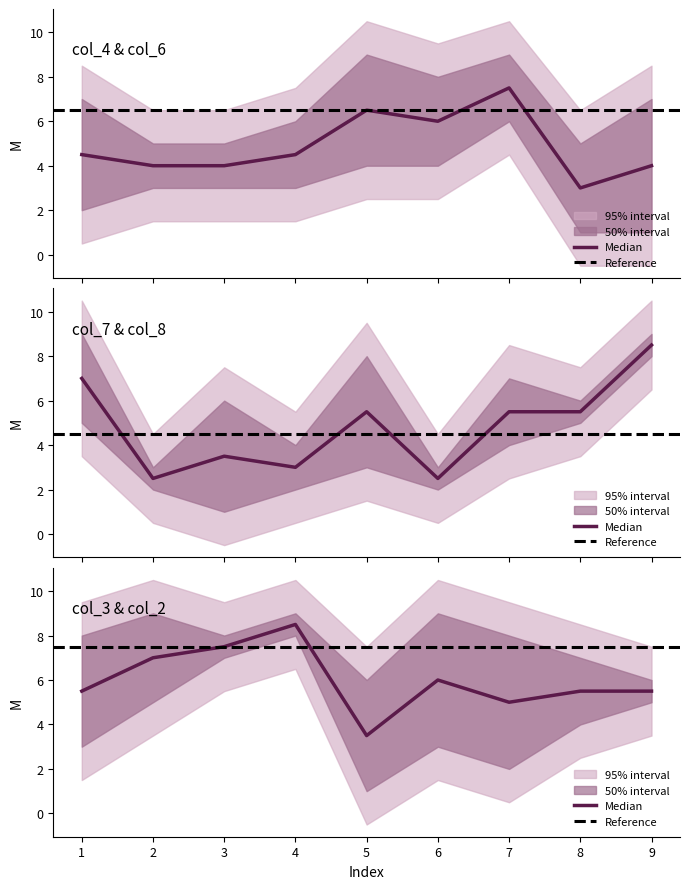

At how many categories does at least one series exceed 4?

9